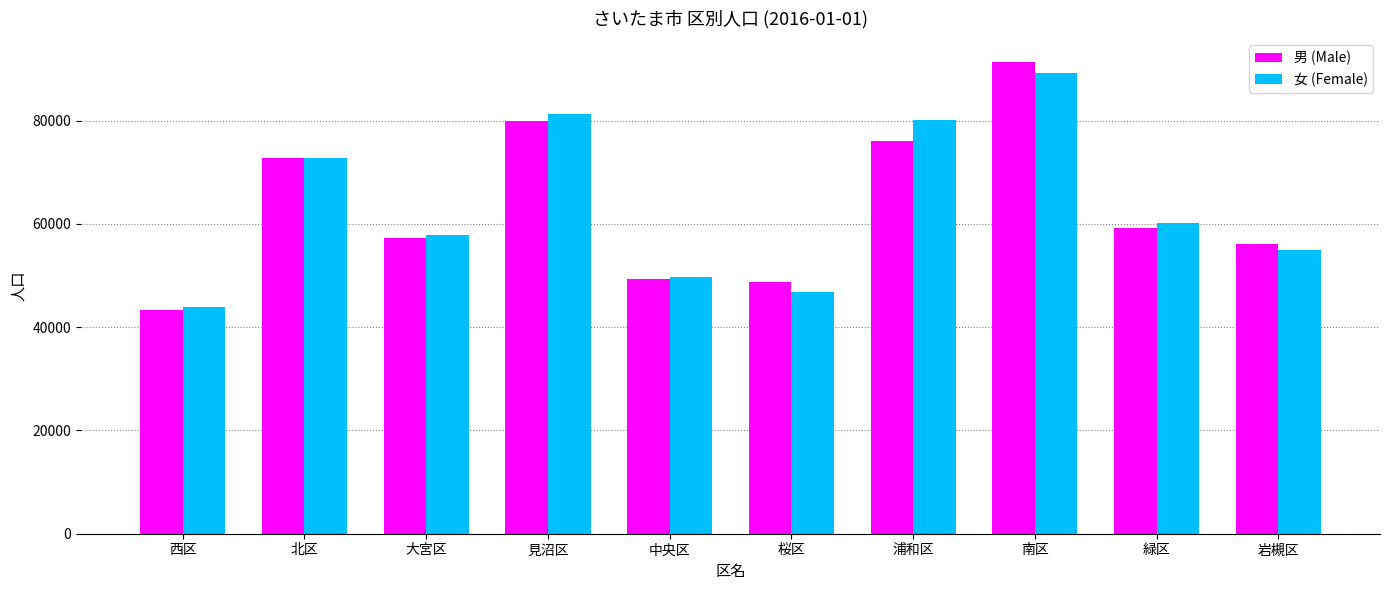

What is the value of the 男 (Male) bar at the 3rd from the left?

57172